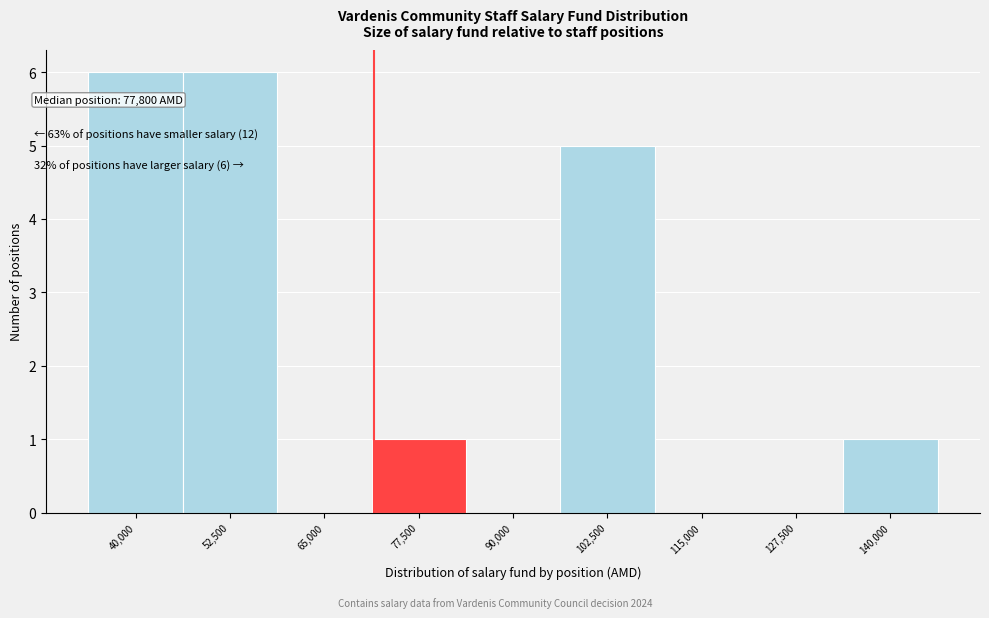

Reading right to left, extract all data points from this chart.

140,000=1	127,500=0	115,000=0	102,500=5	90,000=0	77,500=1	65,000=0	52,500=6	40,000=6